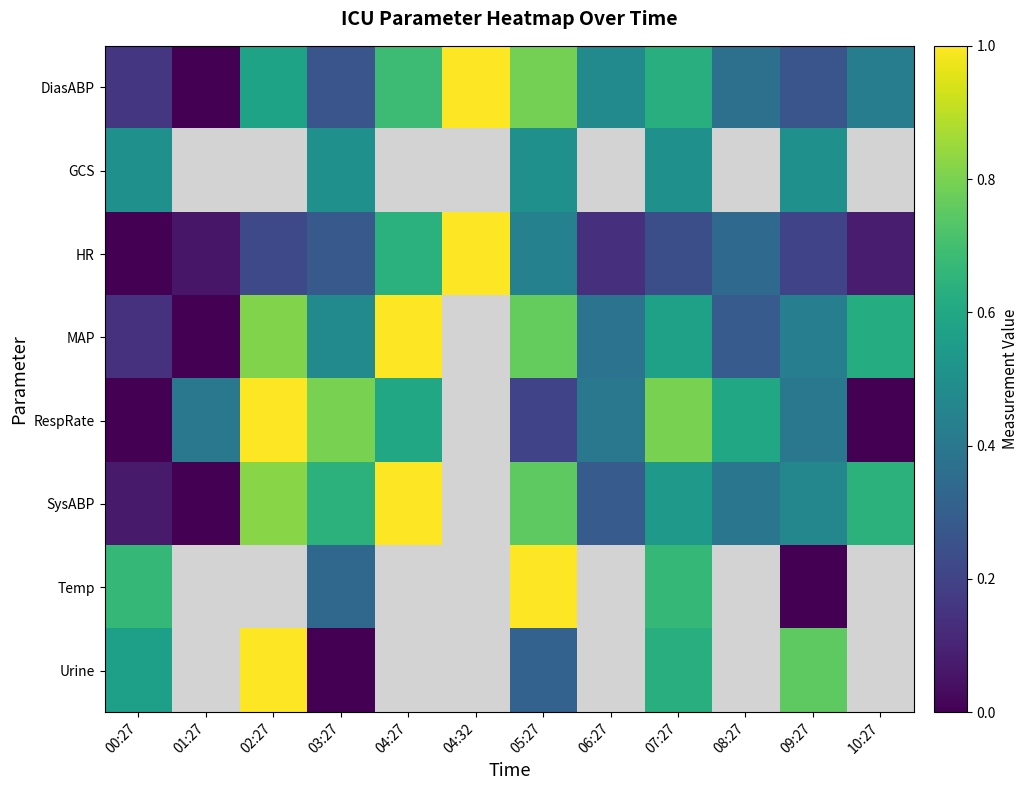

Rank the series by their maximum value, from highest to lowest.

DiasABP, HR, MAP, RespRate, SysABP, Temp, Urine, GCS